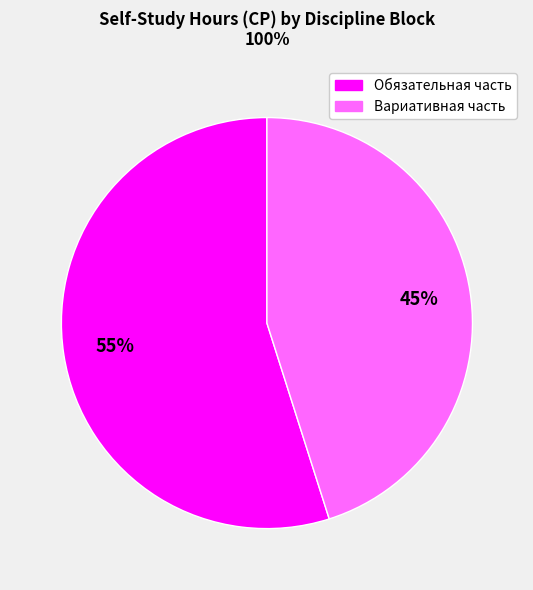

Is there a majority slice in this chart?

Yes